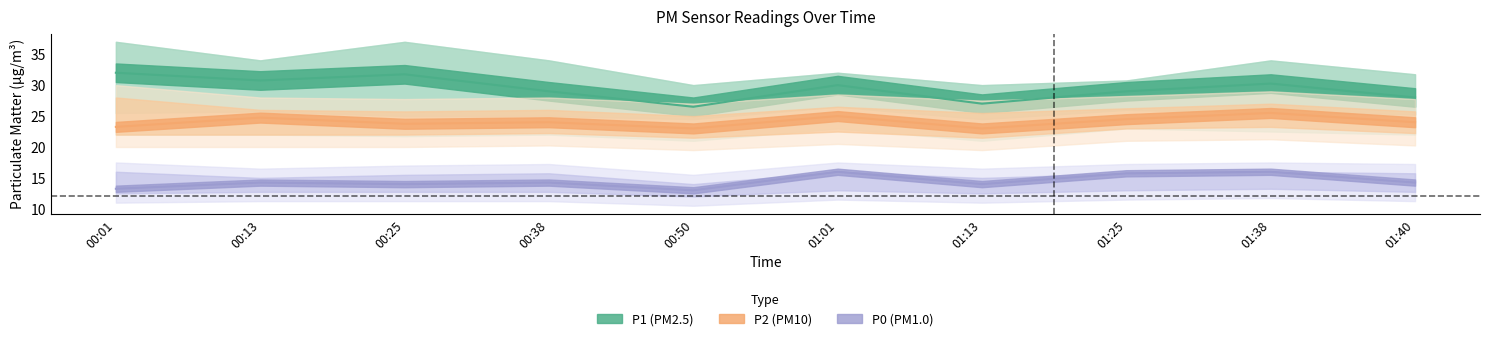

Reading right to left, transcribe all the data shown in this chart.

P1: 01:40=28.0	01:38=30.2	01:25=29.0	01:13=27.0	01:01=30.0	00:50=26.5	00:38=29.0	00:25=31.8	00:13=30.8	00:01=32.0
P2: 01:40=24.0	01:38=25.5	01:25=24.5	01:13=23.0	01:01=25.0	00:50=23.0	00:38=24.0	00:25=23.8	00:13=24.8	00:01=23.2
P0: 01:40=14.2	01:38=16.0	01:25=15.8	01:13=14.0	01:01=16.0	00:50=13.0	00:38=14.2	00:25=14.0	00:13=14.2	00:01=13.2